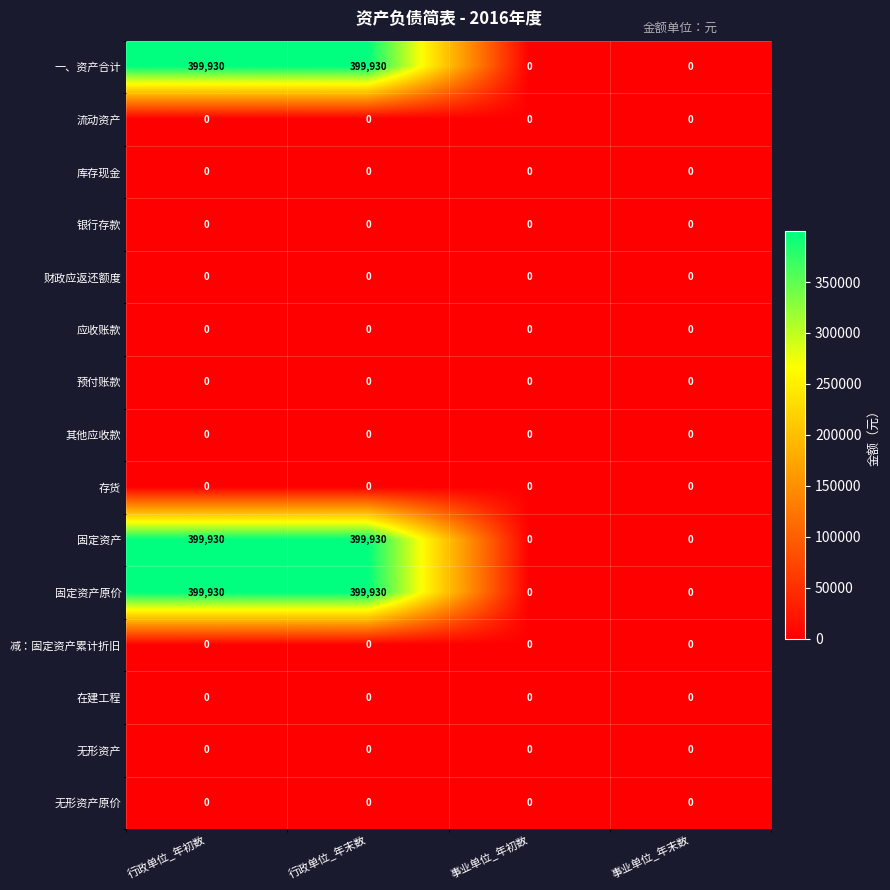

Count the 一、资产合计 values in the range 0 to 399930.

4